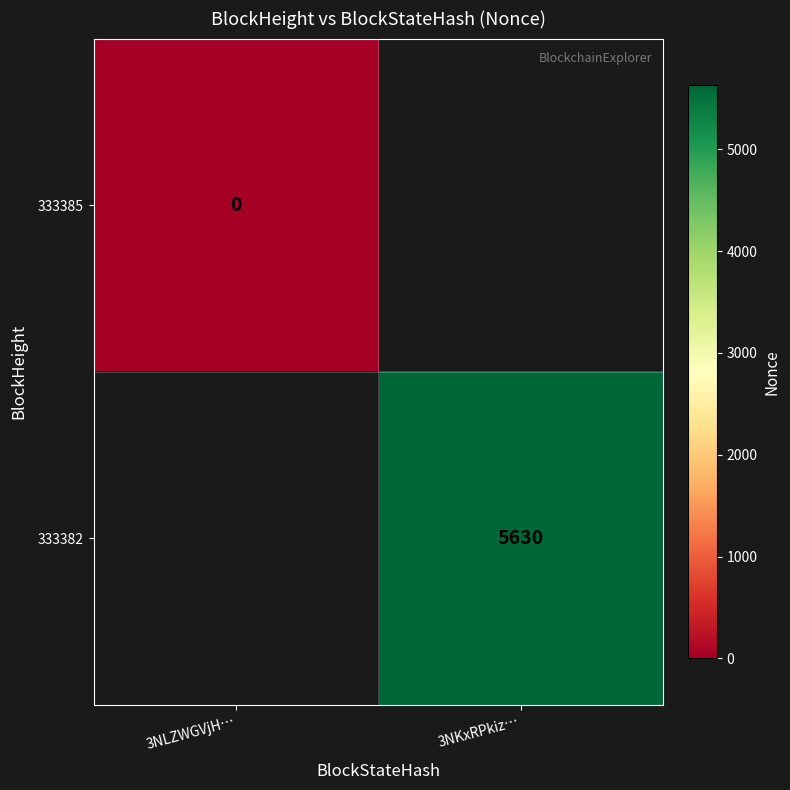

At which category does the chart reach its minimum across all series?

3NLZWGVjH…